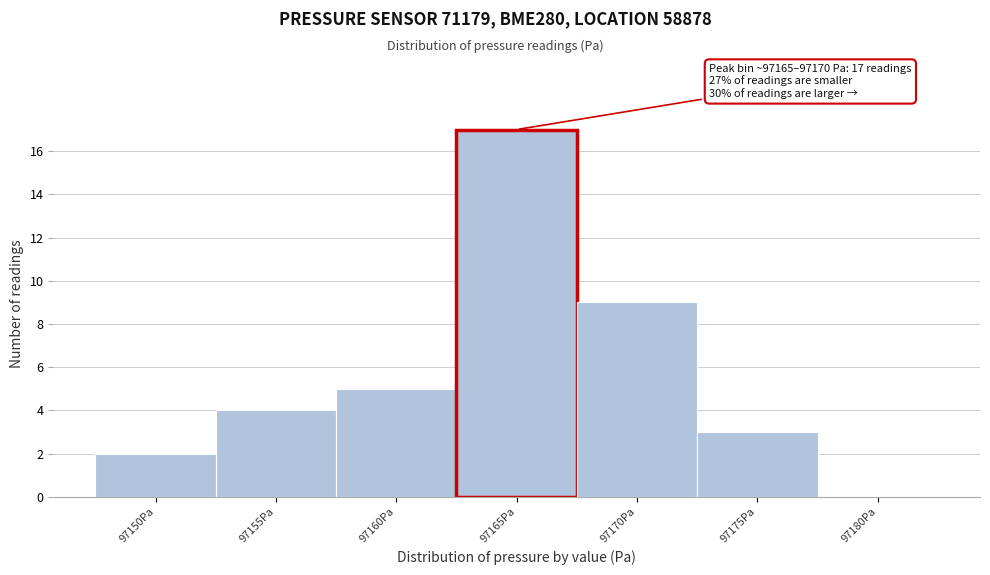

Reading right to left, what are all the values shown in this chart?

97180Pa=0	97175Pa=3	97170Pa=9	97165Pa=17	97160Pa=5	97155Pa=4	97150Pa=2